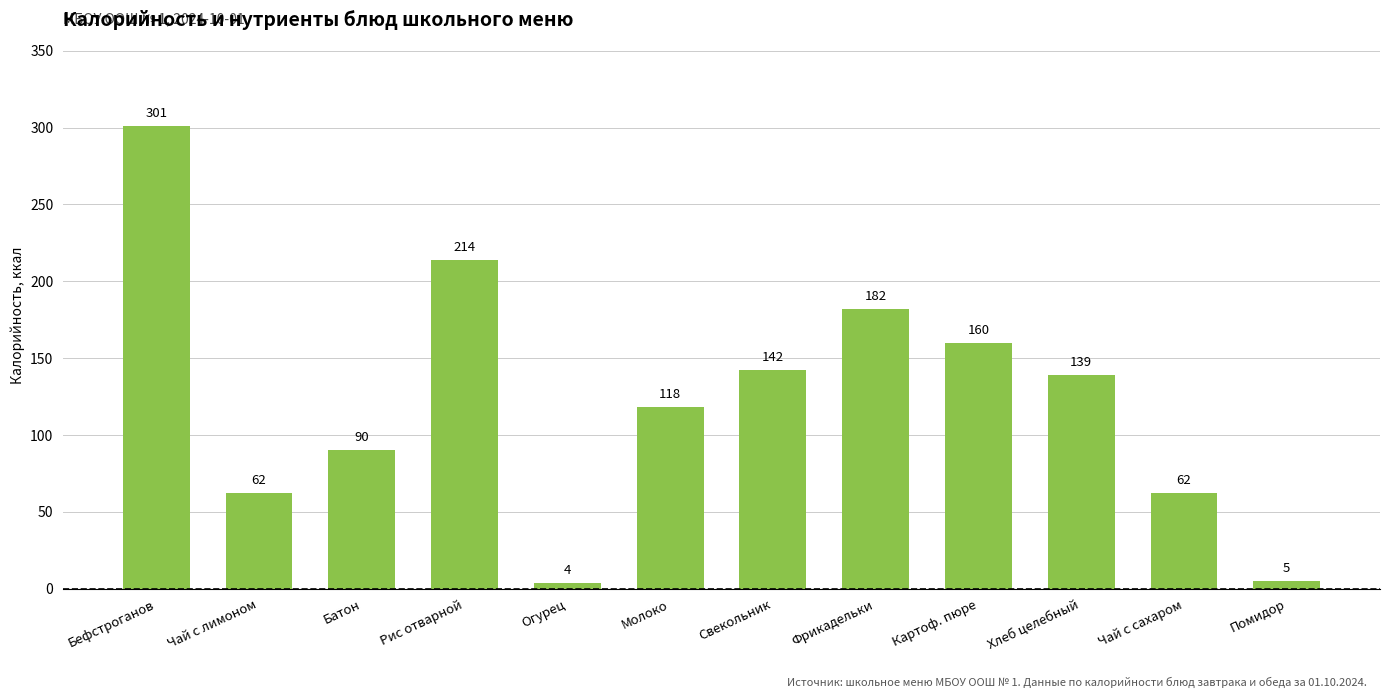

What is the smallest value displayed?

4.0